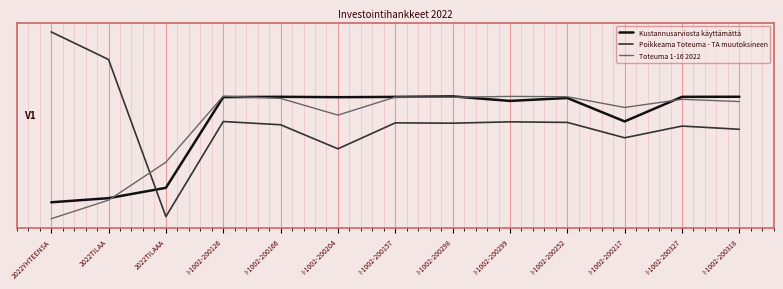

Reading left to right, what are all the values shown in this chart?

Kustannusarviosta käyttämättä: 2022YHTEENSA=-1.9	2022TILAA=-1.8	2022TILAAA=-1.6	I-1002-200126=0.6	I-1002-200166=0.6	I-1002-200204=0.6	I-1002-200157=0.6	I-1002-200298=0.6	I-1002-200299=0.5	I-1002-200252=0.6	I-1002-200217=0.0	I-1002-200327=0.6	I-1002-200318=0.6
Poikkeama Toteuma - TA muutoksineen: 2022YHTEENSA=2.2	2022TILAA=1.5	2022TILAAA=-2.3	I-1002-200126=0.0	I-1002-200166=-0.1	I-1002-200204=-0.7	I-1002-200157=-0.0	I-1002-200298=-0.0	I-1002-200299=0.0	I-1002-200252=-0.0	I-1002-200217=-0.4	I-1002-200327=-0.1	I-1002-200318=-0.2
Toteuma 1-16 2022: 2022YHTEENSA=-2.3	2022TILAA=-1.9	2022TILAAA=-1.0	I-1002-200126=0.6	I-1002-200166=0.6	I-1002-200204=0.2	I-1002-200157=0.6	I-1002-200298=0.6	I-1002-200299=0.6	I-1002-200252=0.6	I-1002-200217=0.4	I-1002-200327=0.6	I-1002-200318=0.5